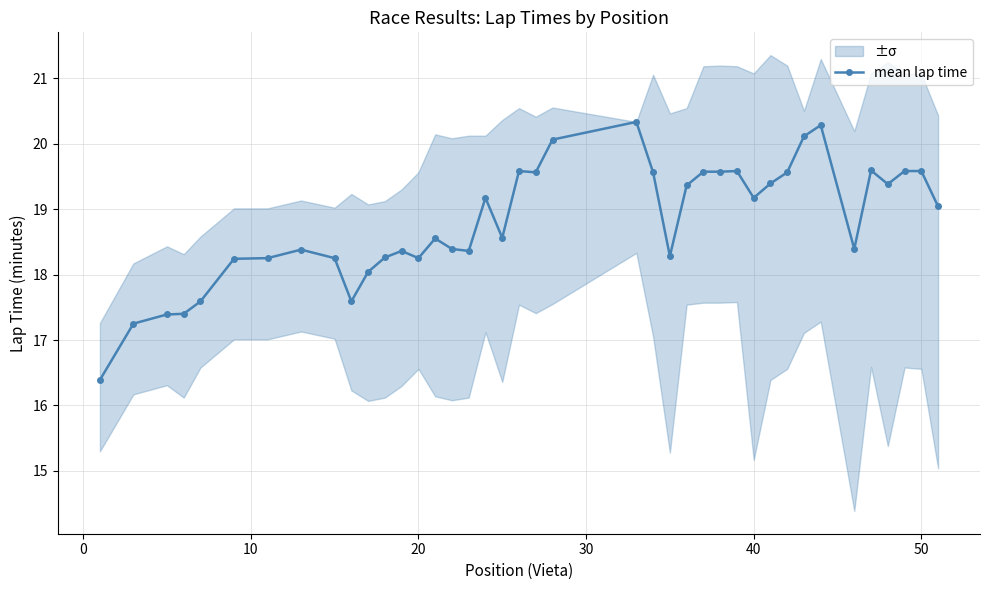

True or false: mean lap time has more than 2 points higher than both neighbors.

True